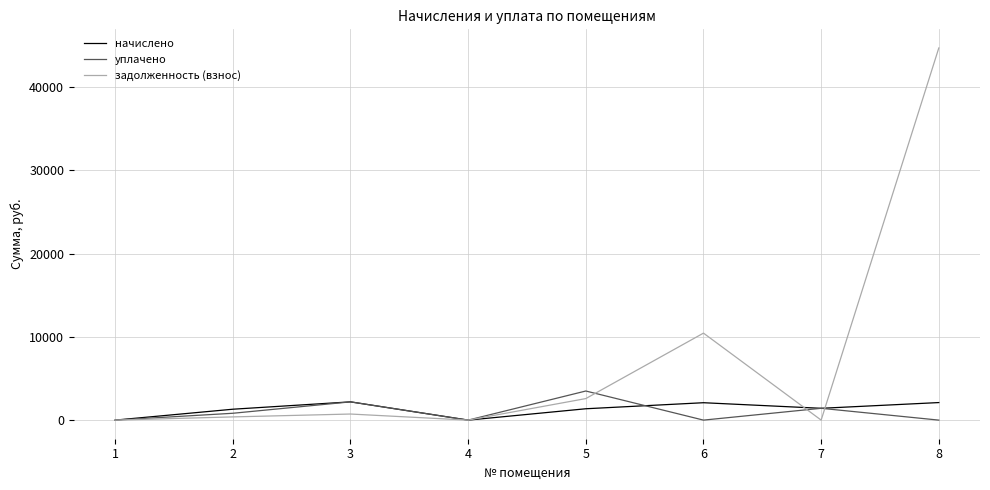

List the series in order of their peak value, highest first.

задолженность (взнос), уплачено, начислено